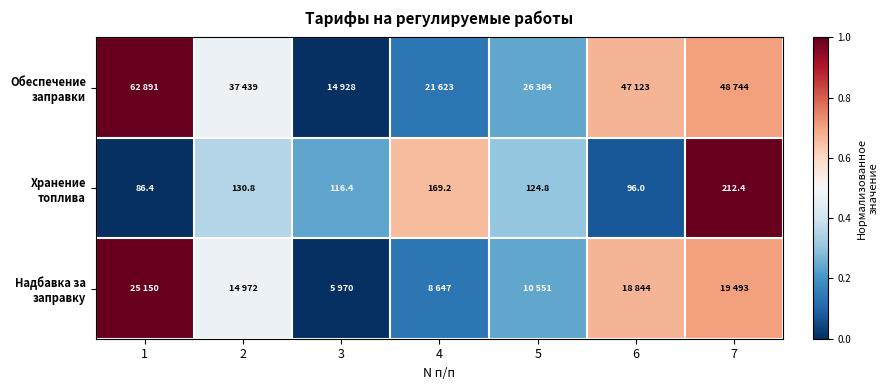

At which category is the sum across all series the highest?

7